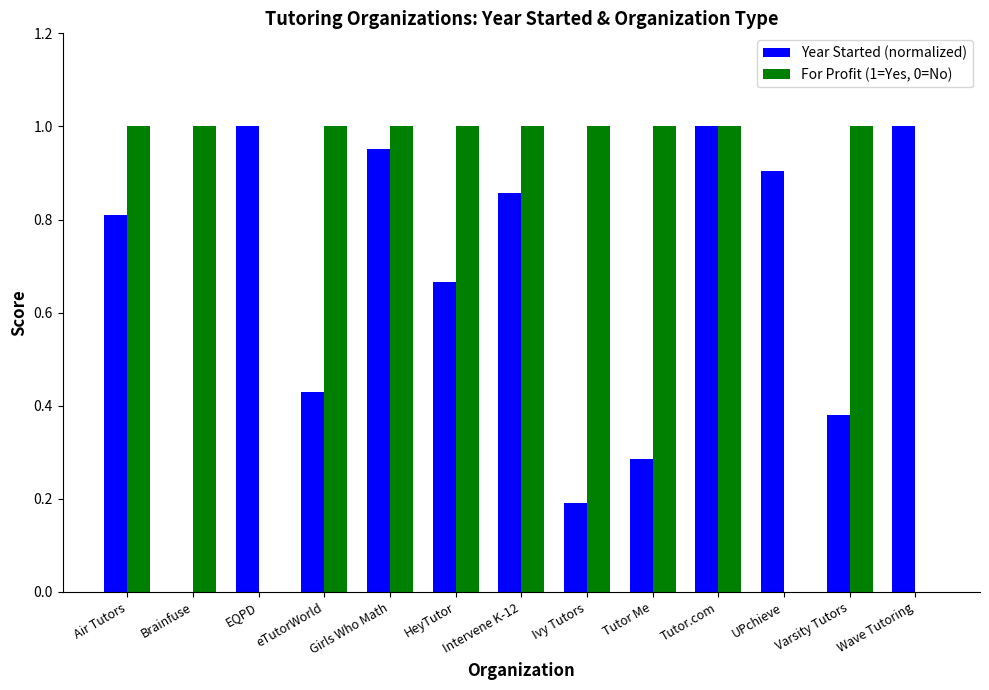

What is the sum of the For Profit (1=Yes, 0=No) values at Intervene K-12 and Tutor.com?

2.0